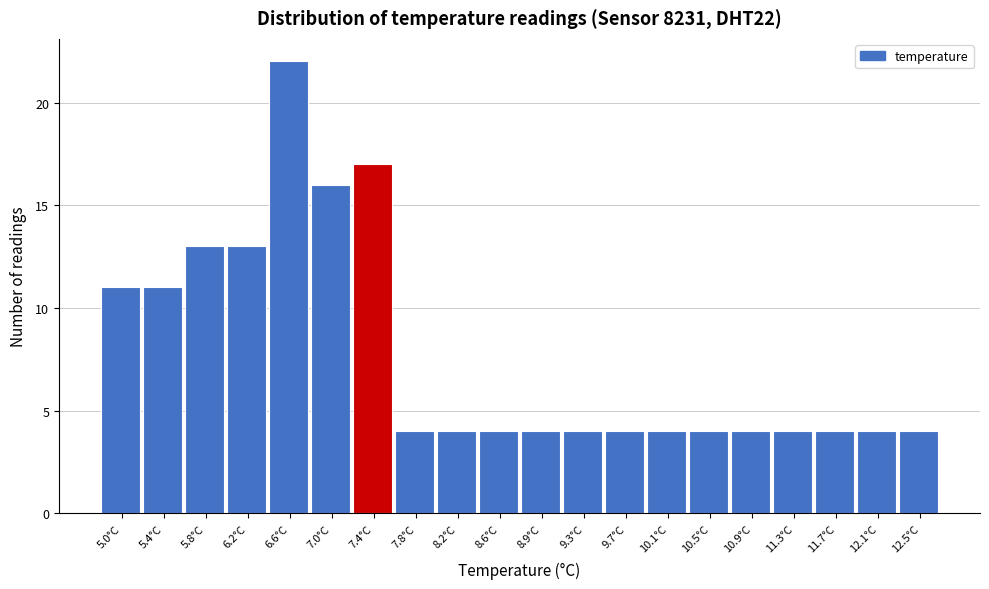

Reading left to right, extract all data points from this chart.

11	11	13	13	22	16	17	4	4	4	4	4	4	4	4	4	4	4	4	4